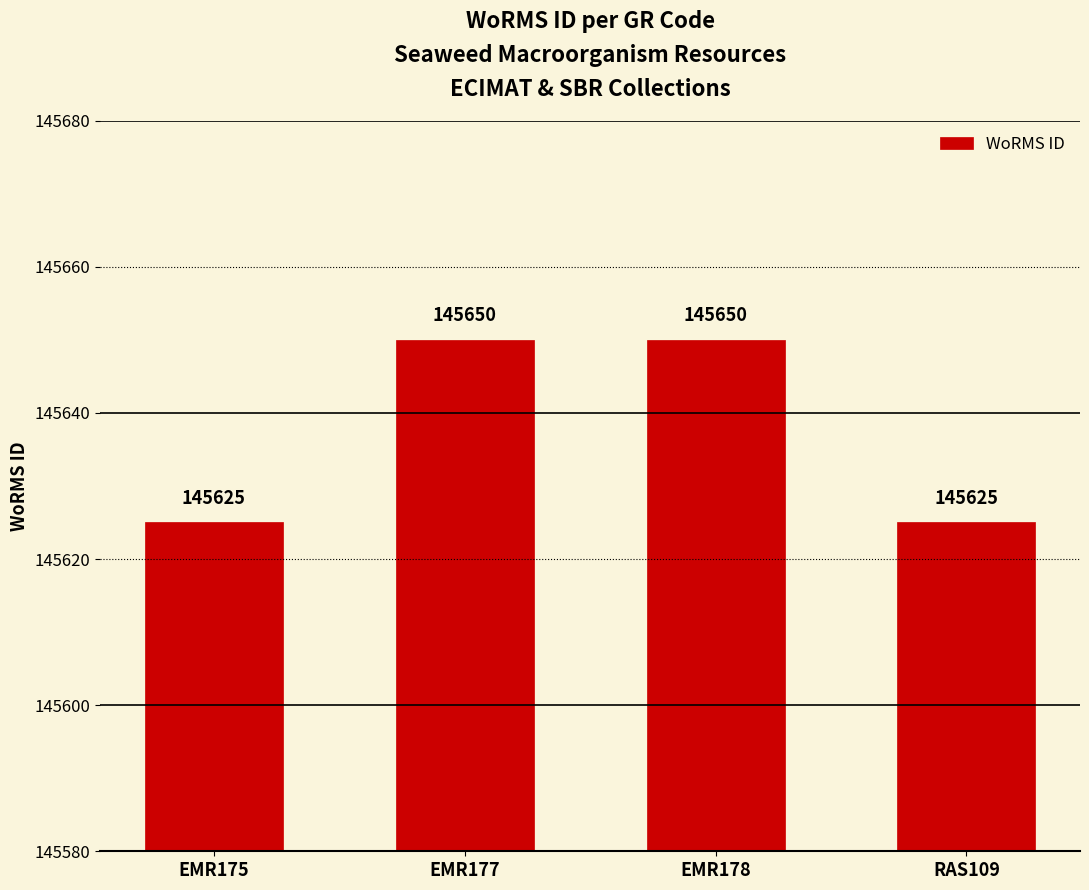

What is the difference between the maximum and minimum values?

25